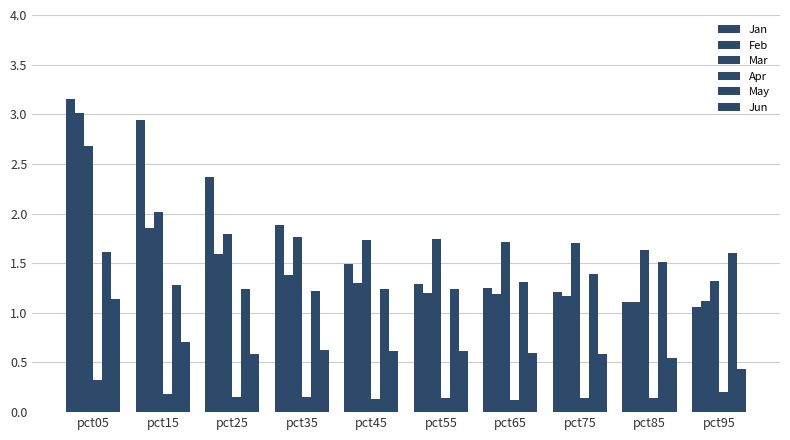

Read the Jun value at pct45.

0.6